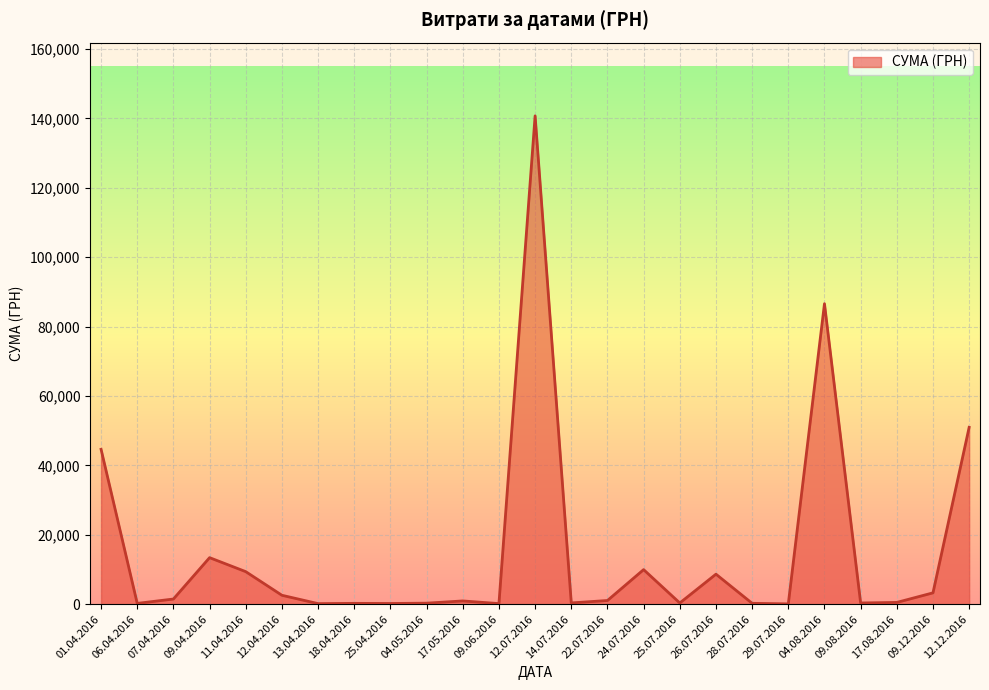

What is the change in value from 12.07.2016 to 09.12.2016?

-137426.2